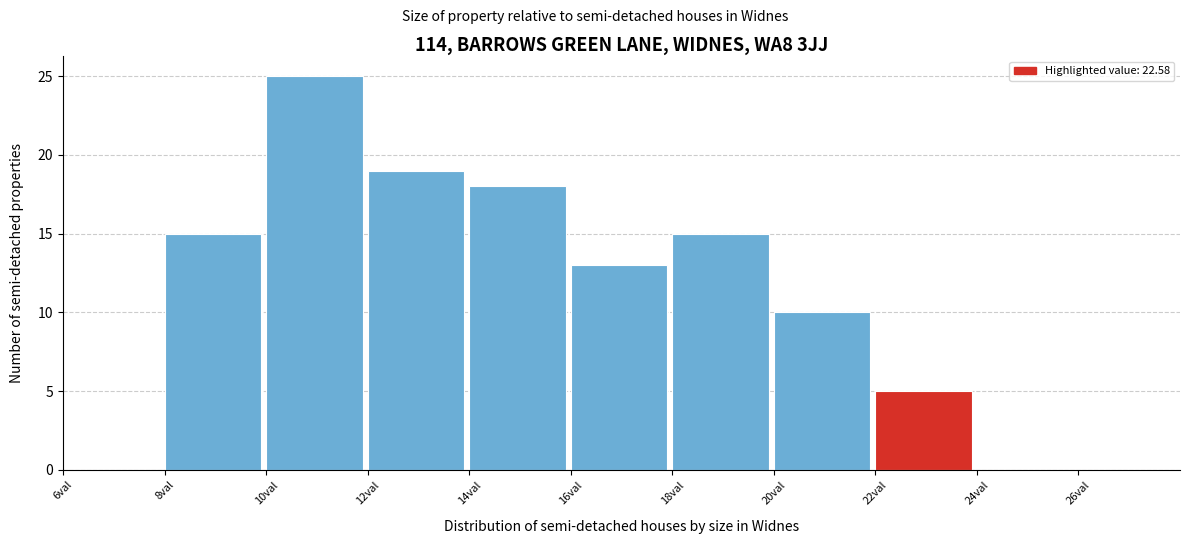

Reading left to right, transcribe this chart: for each bar, give the range it covers on the x-axis and its height. The values are not printed on the chart, so give them approximately, as read against the axis.

6 to 8: 0
8 to 10: 15
10 to 12: 25
12 to 14: 19
14 to 16: 18
16 to 18: 13
18 to 20: 15
20 to 22: 10
22 to 24: 5
24 to 26: 0